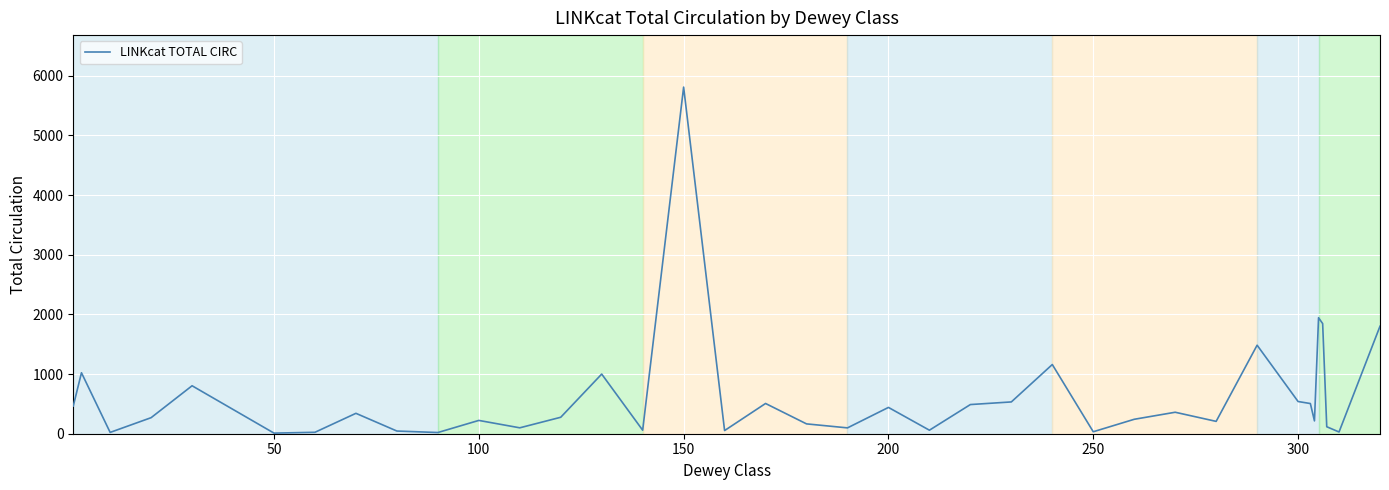

Count the number of data series in this chart.

1